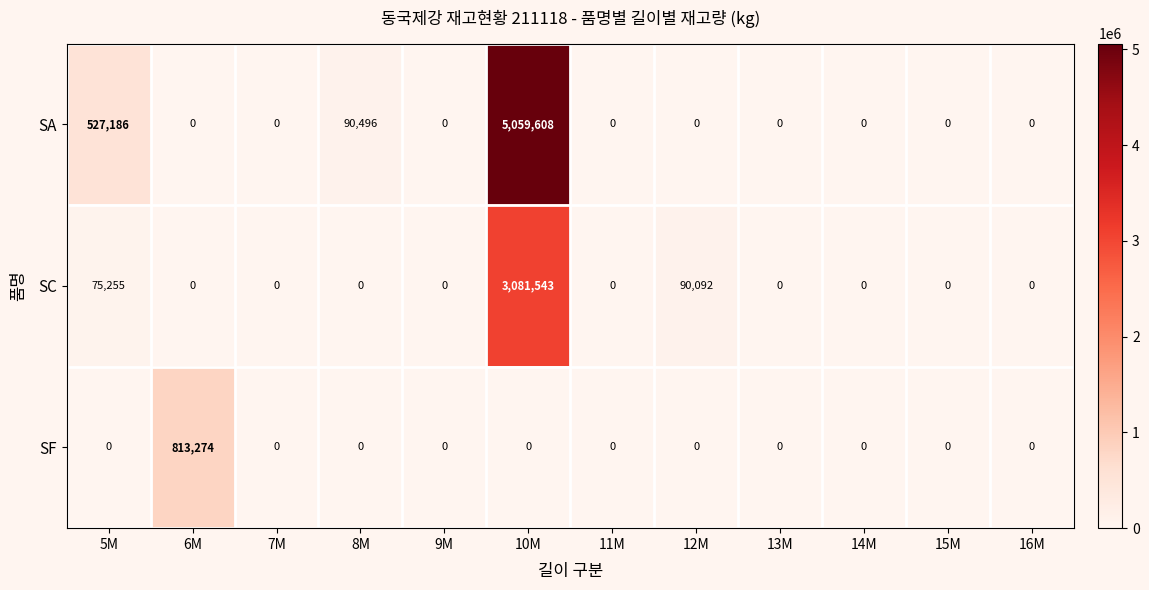

The SF series shows 0 at 13M. True or false?

True